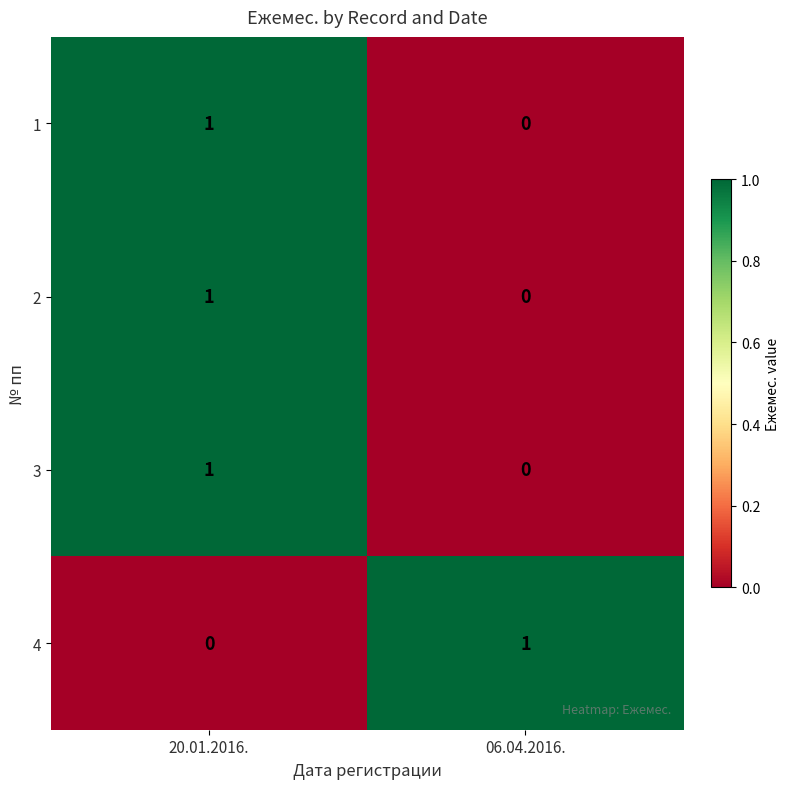

True or false: 4 has a value of 2 at 06.04.2016..

False